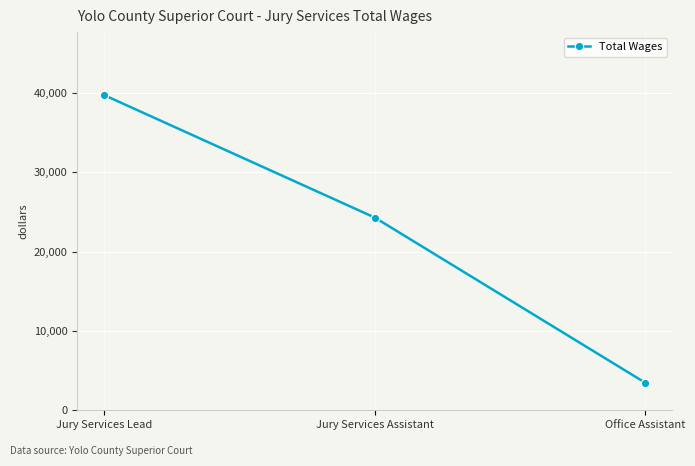

What is the label of the 3rd point from the right?

Jury Services Lead